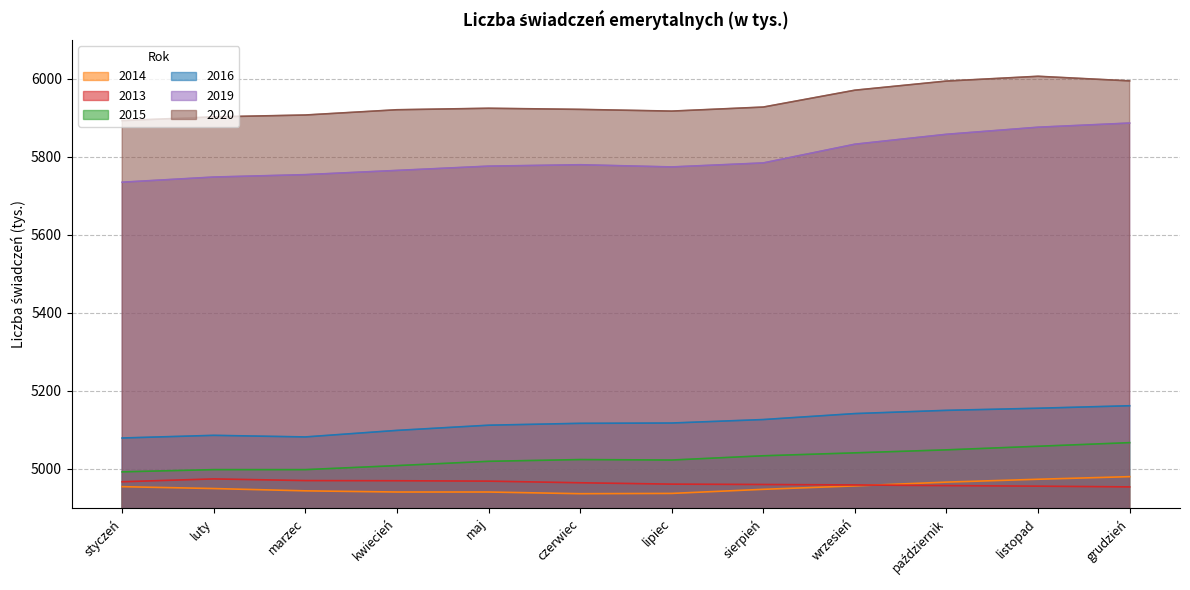

The 2014 series shows 4943.9 at marzec. True or false?

True